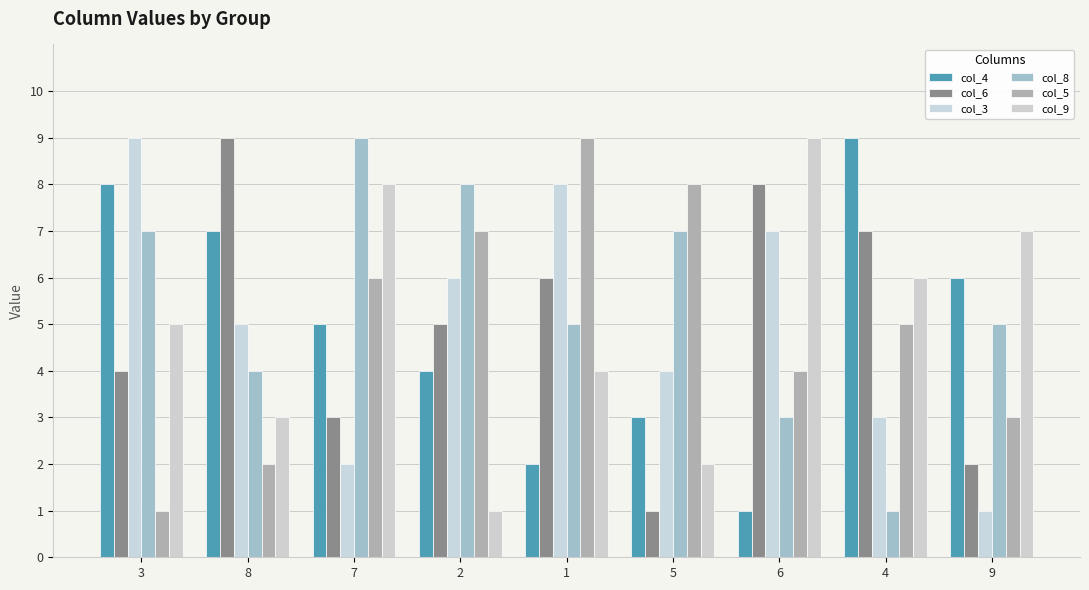

What is the label of the 9th bar from the right?

3